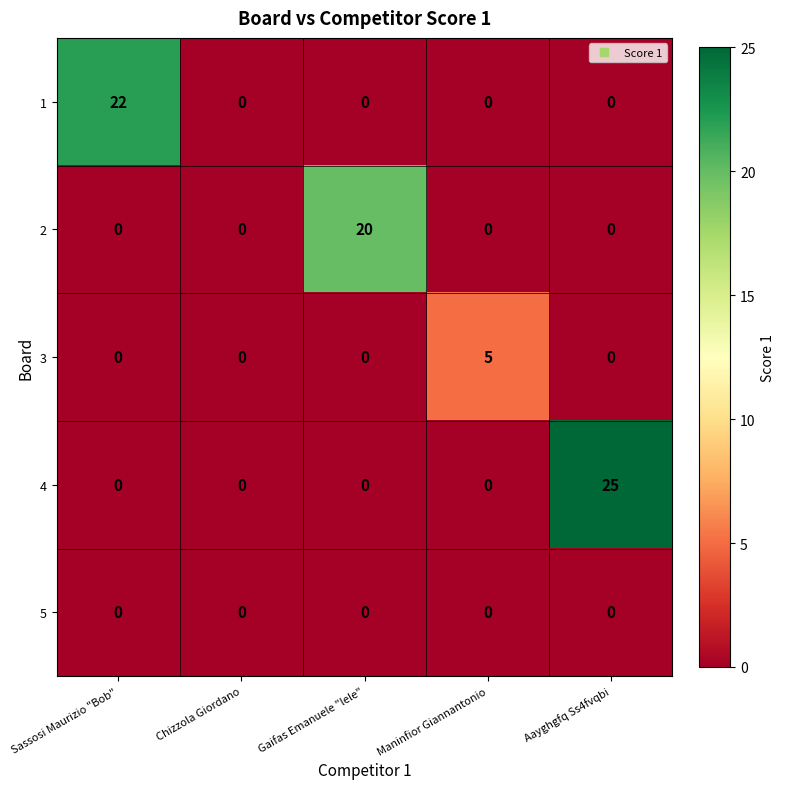

Which series has the largest total across all categories?

4